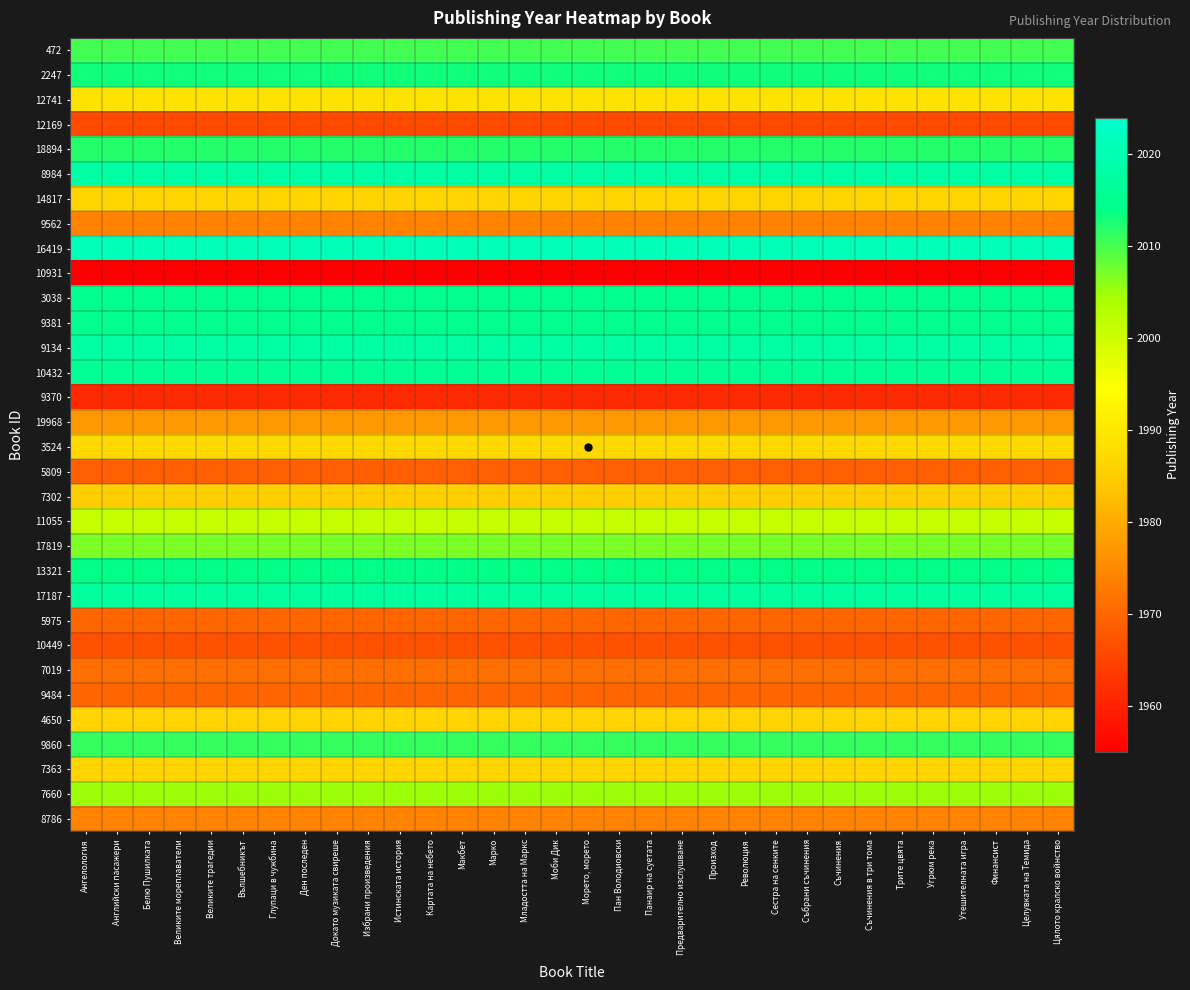

What is the total value across all series at Цялото кралско войнство?

63766